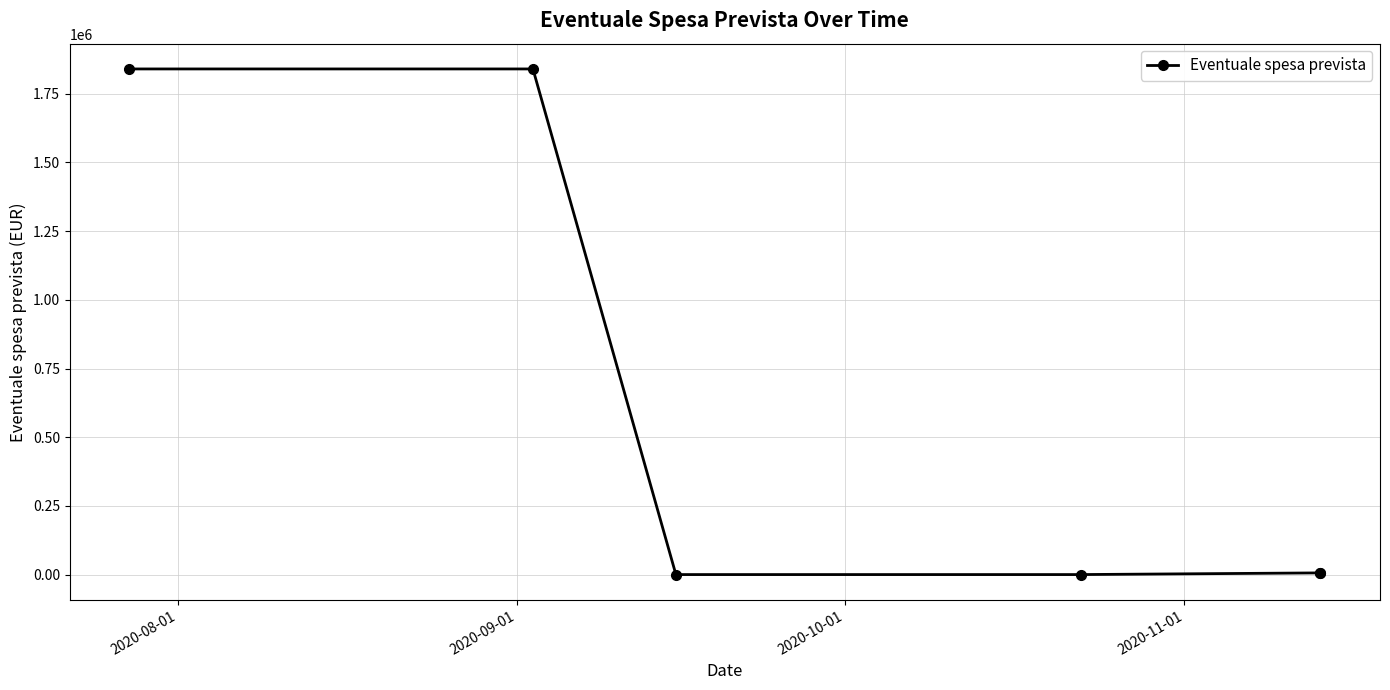

What is the sum of all values?

3693254